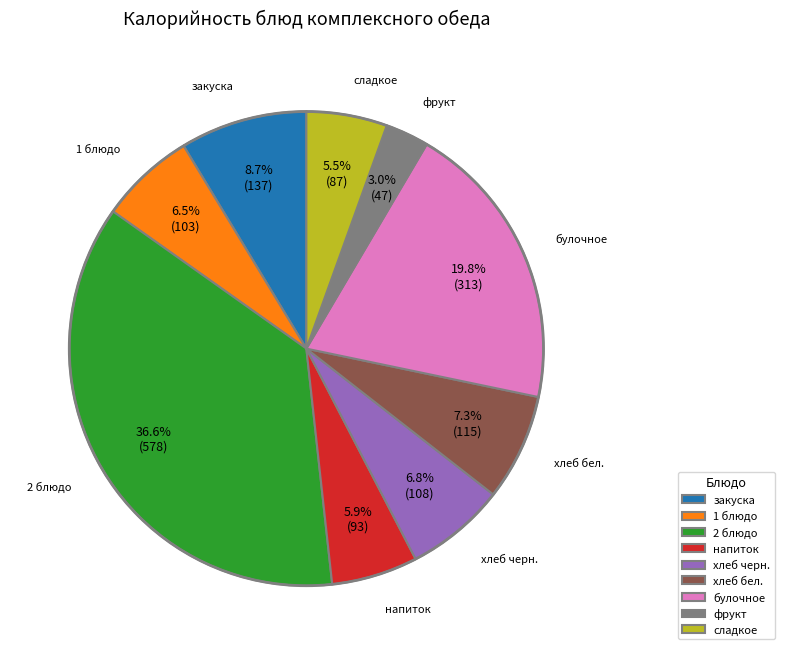

How much of the chart is everything except булочное?

80.2%